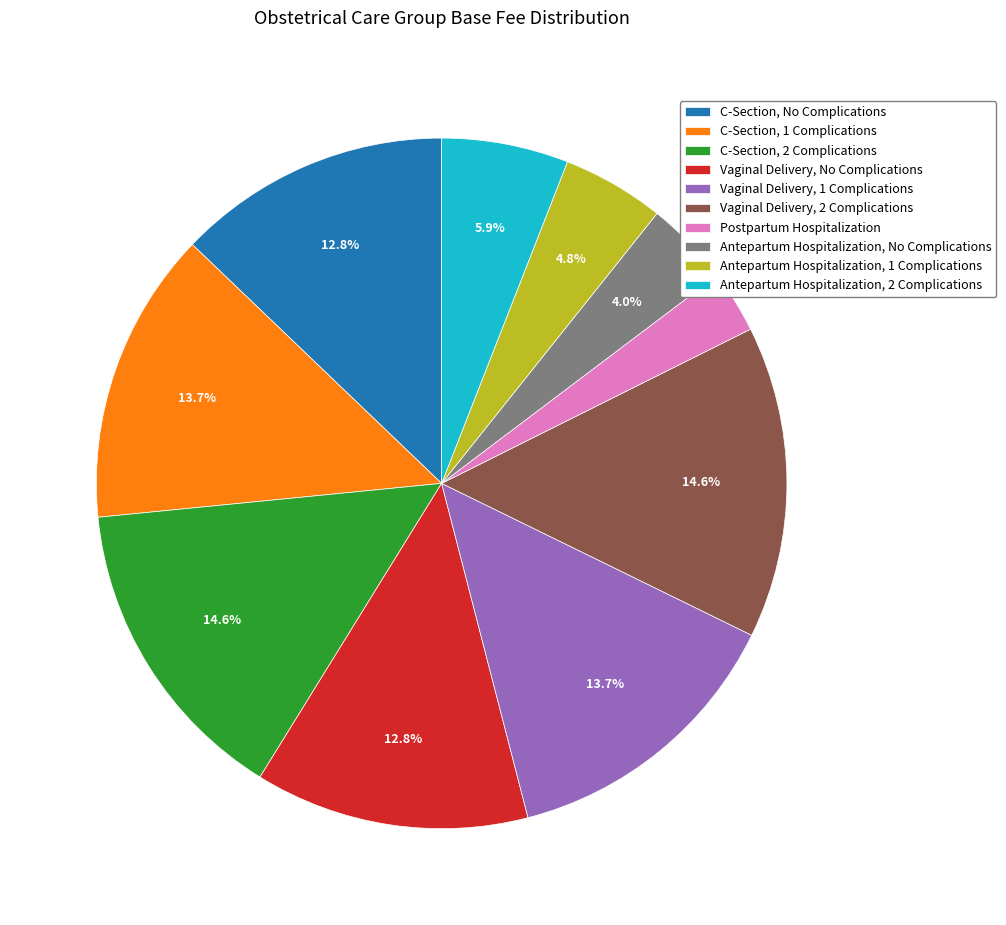

Which category has the smallest portion of the pie?

Postpartum Hospitalization